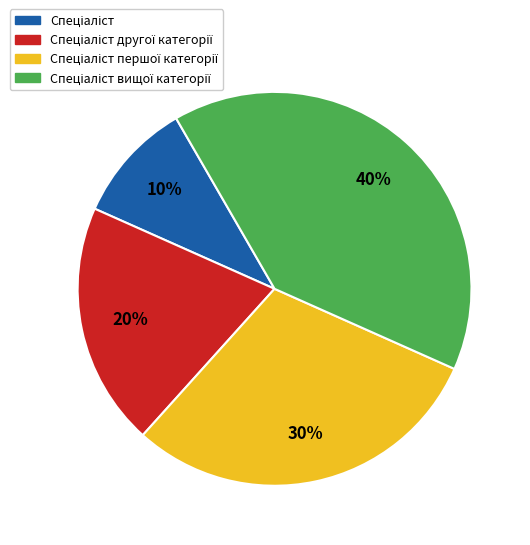

Does any single category account for the majority?

No